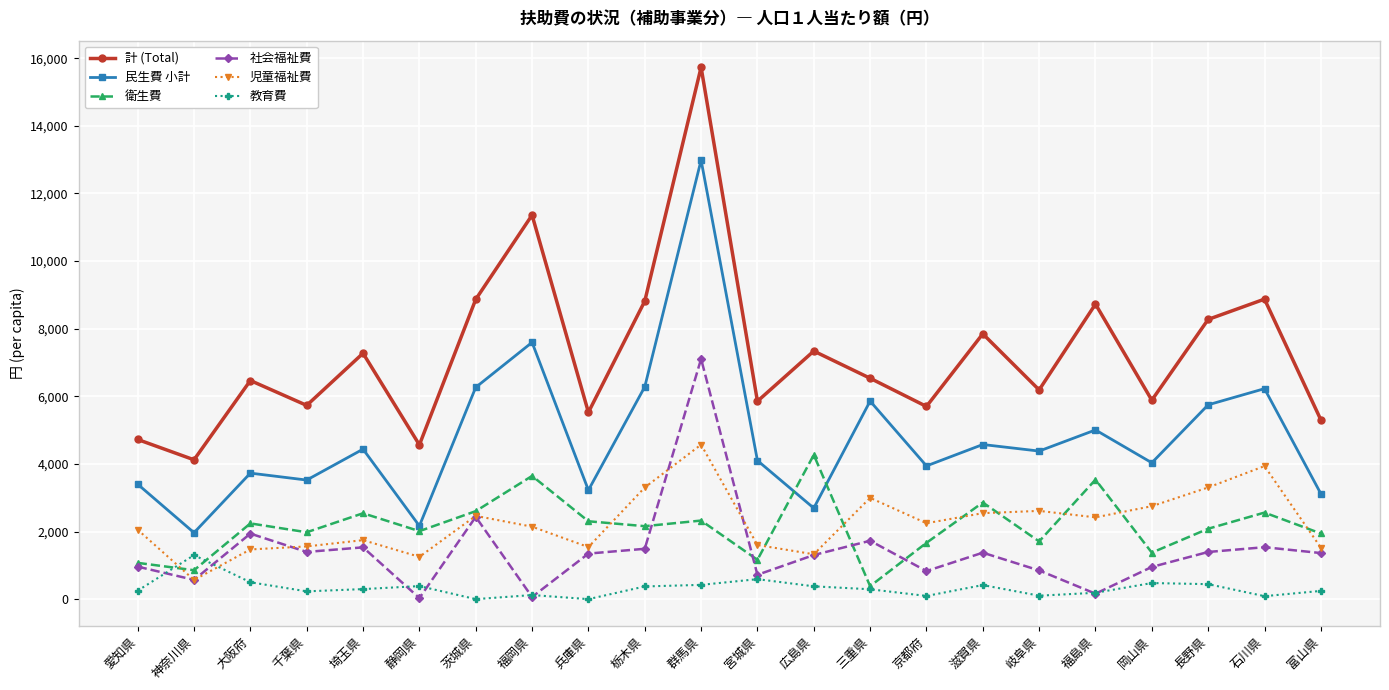

True or false: 衛生費 and 児童福祉費 intersect in this chart.

True